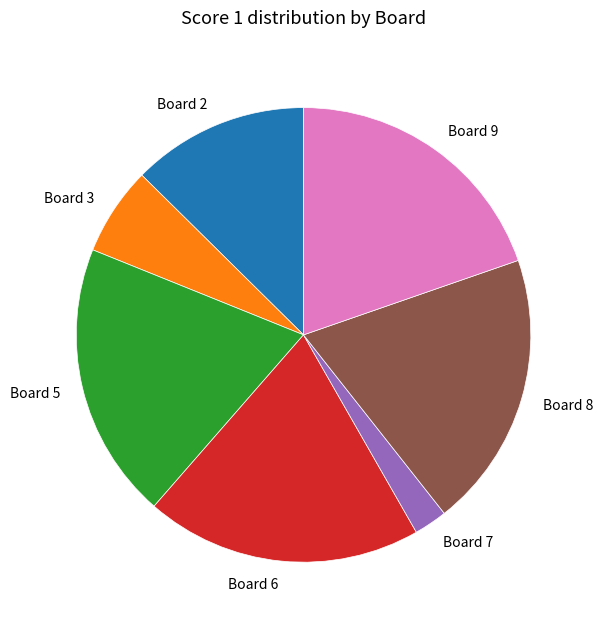

Do Board 7 and Board 5 together represent more than half of the pie?

No